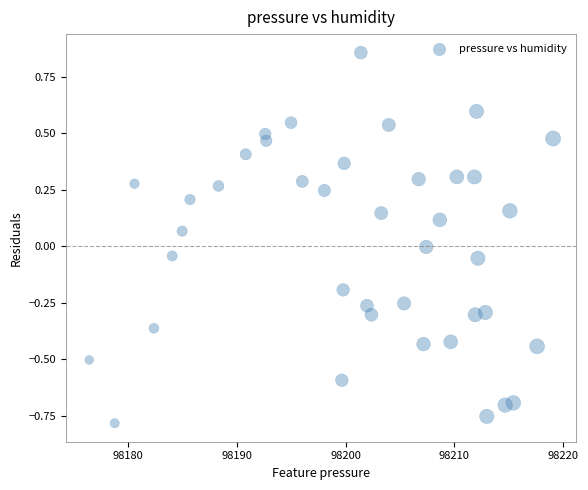

What is the range of X values (max minus min)?

42.6